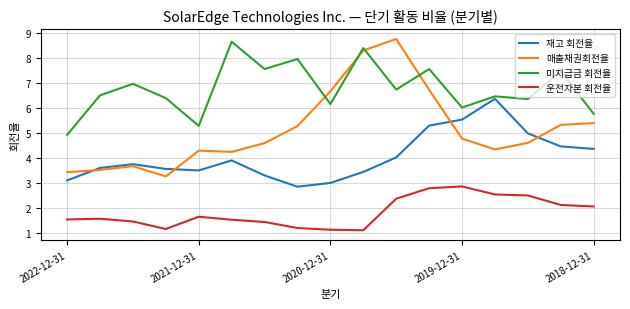

Rank the series by their average value, from lowest to highest.

운전자본 회전율, 재고 회전율, 매출채권회전율, 미지급금 회전율